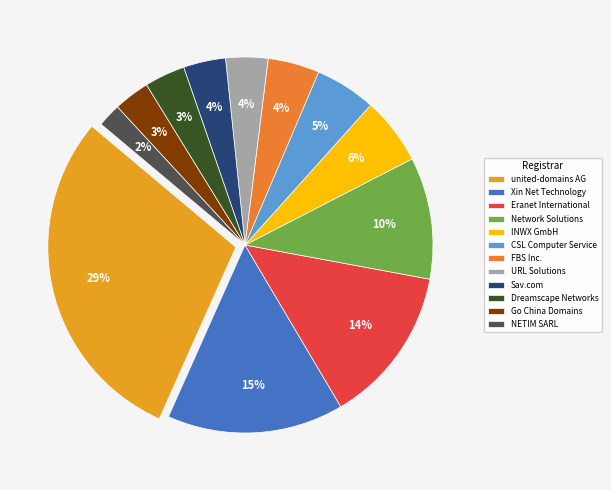

Is it true that FBS Inc. is 1% of the pie?

False